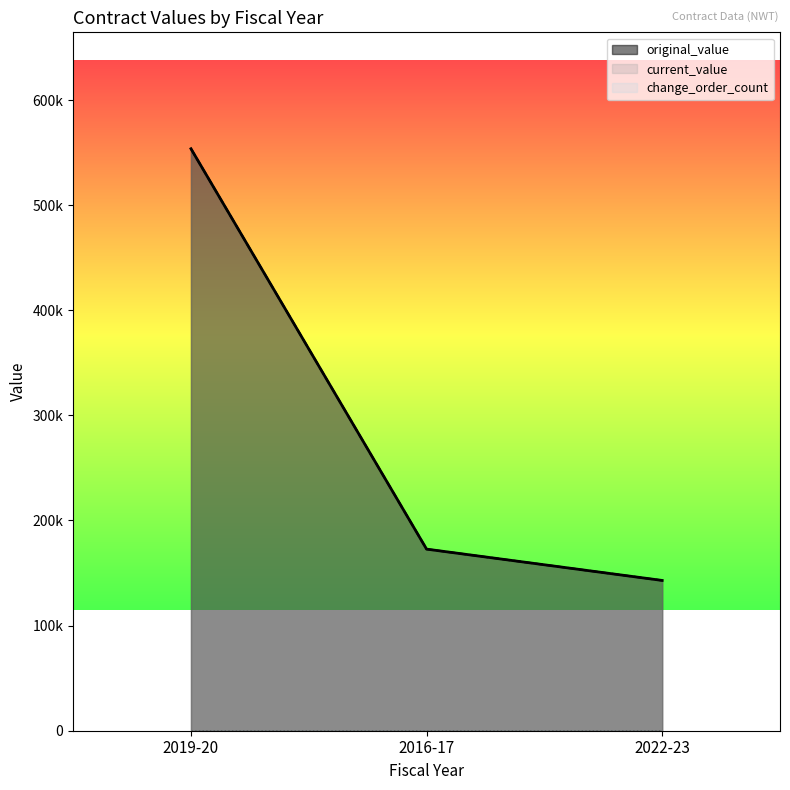

What are all the series names shown in the legend?

original_value, current_value, change_order_count